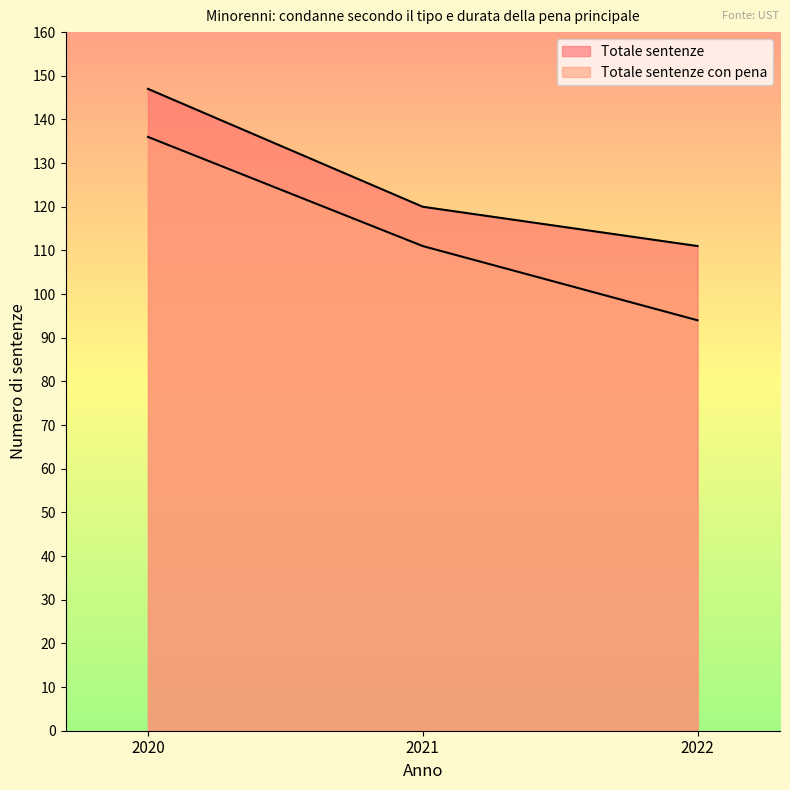

Does the chart display data point markers on the line(s)?

No